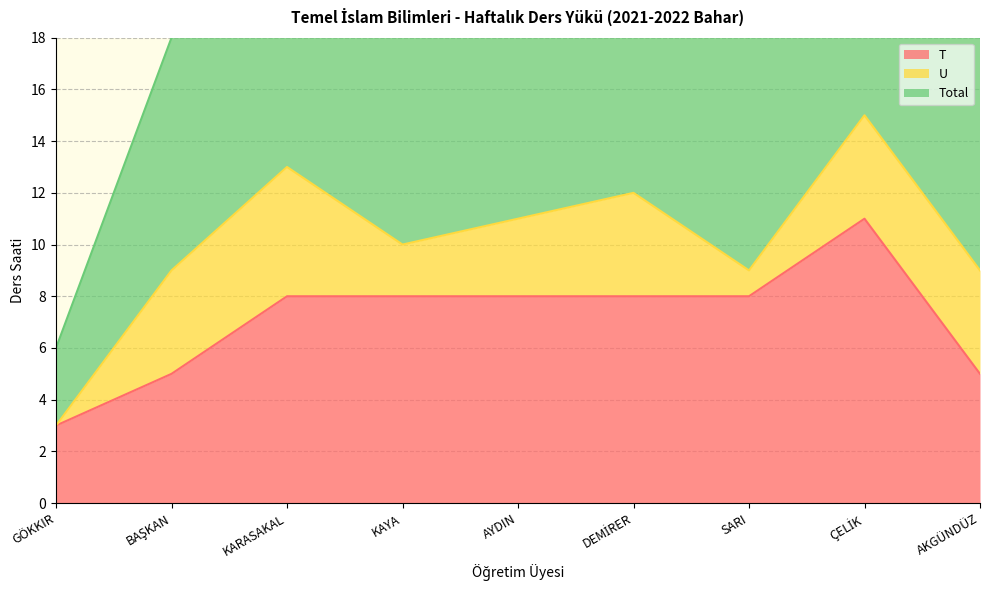

Is the value of T at KAYA greater than the value of Total at SARI?

No